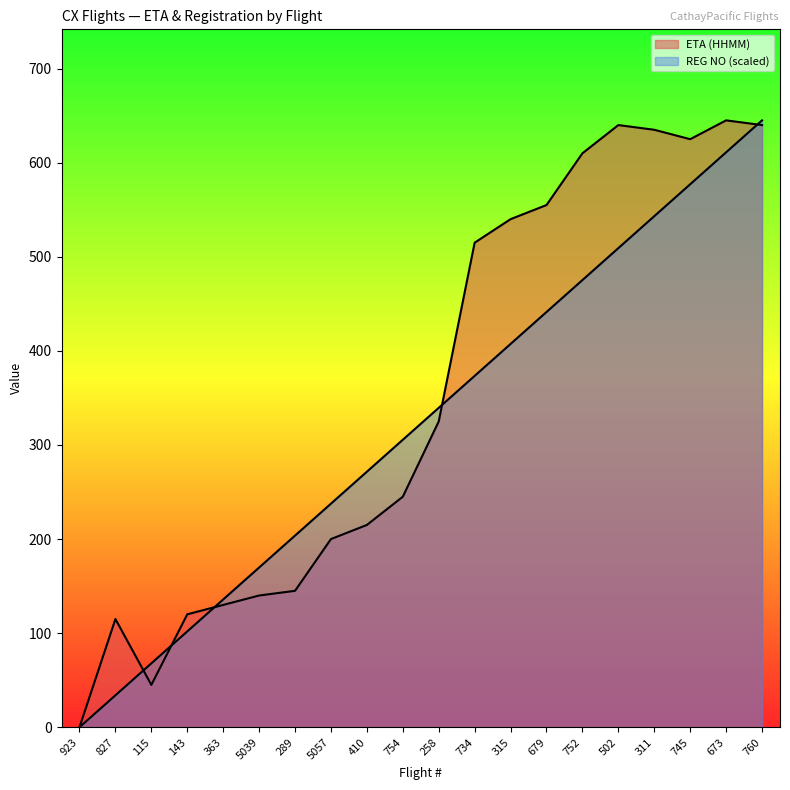

Rank the series at 745 from lowest to highest value.

REG NO (offset), ETA (HHMM)